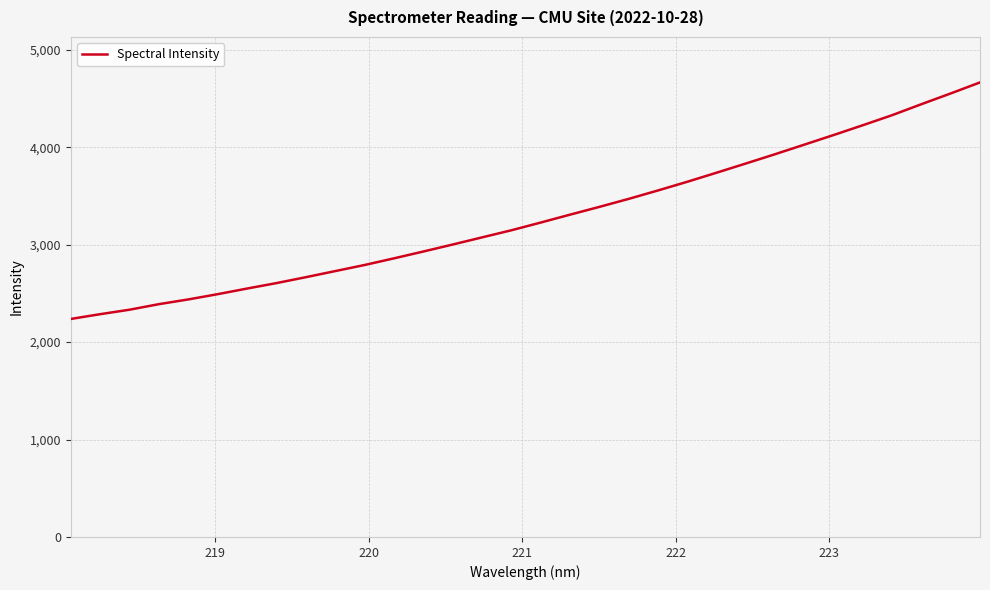

What is the smallest value displayed?

2237.6